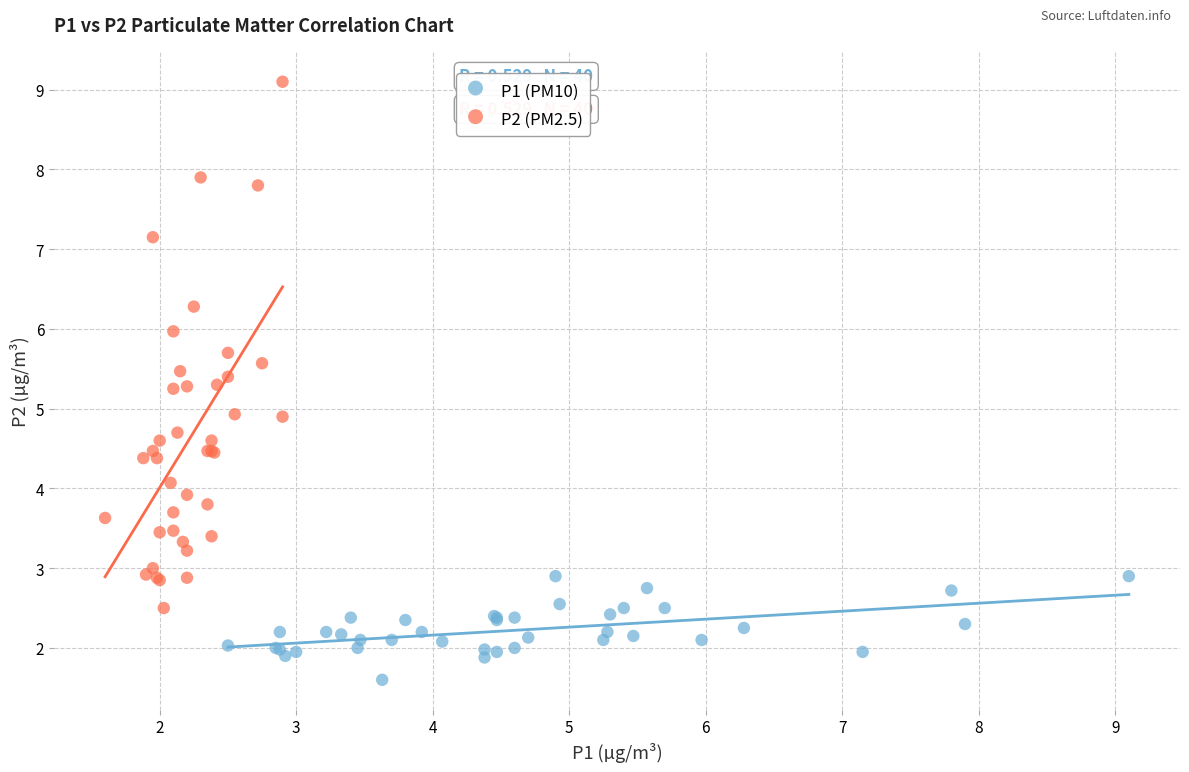

Which series contains the highest Y value?

P2 (PM2.5)